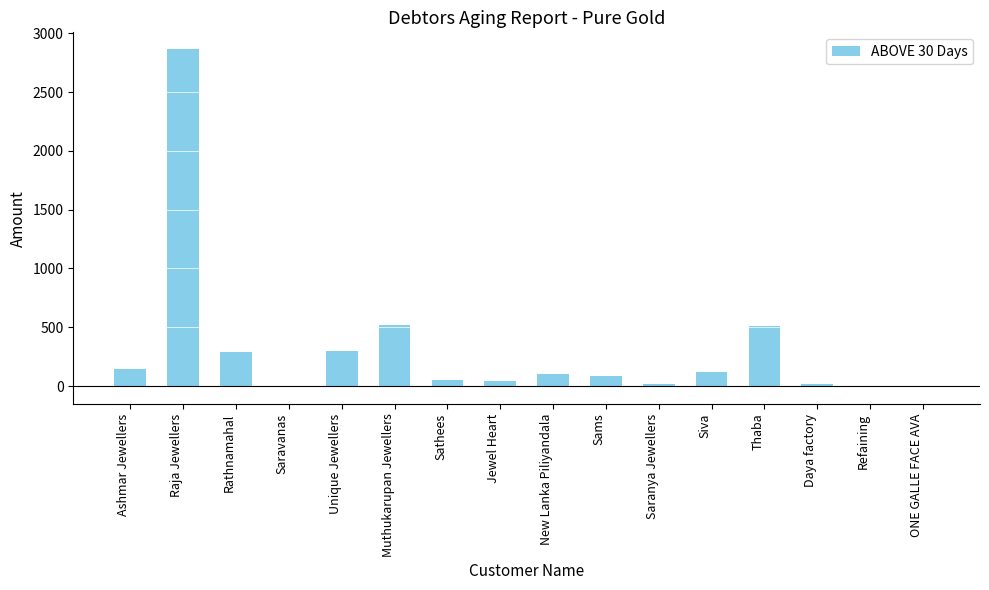

What is the sum of all values?

5059